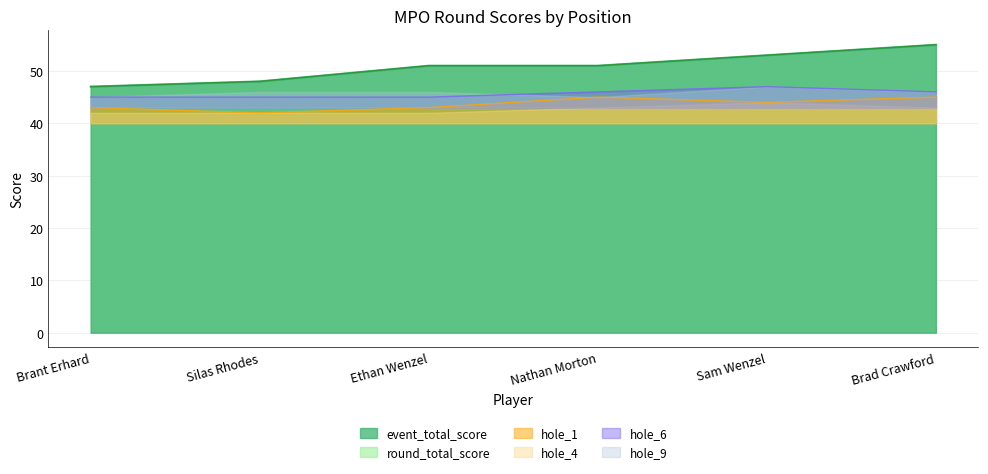

What is the sum of all hole_4 values?

274